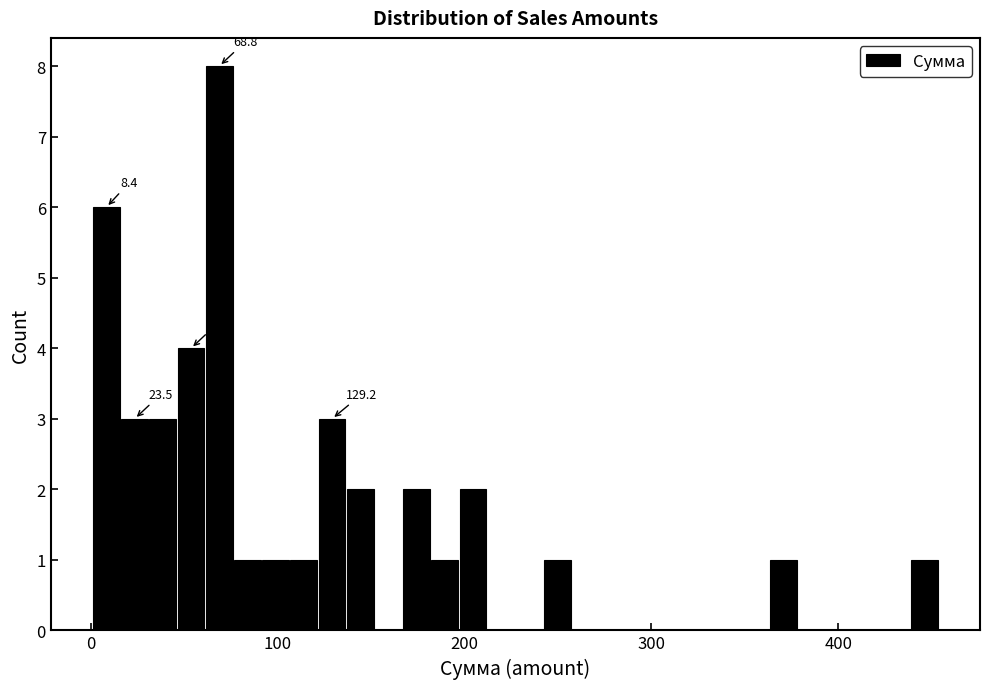

Read against the x-axis, roughly where is the centre of the tallest bar?

70